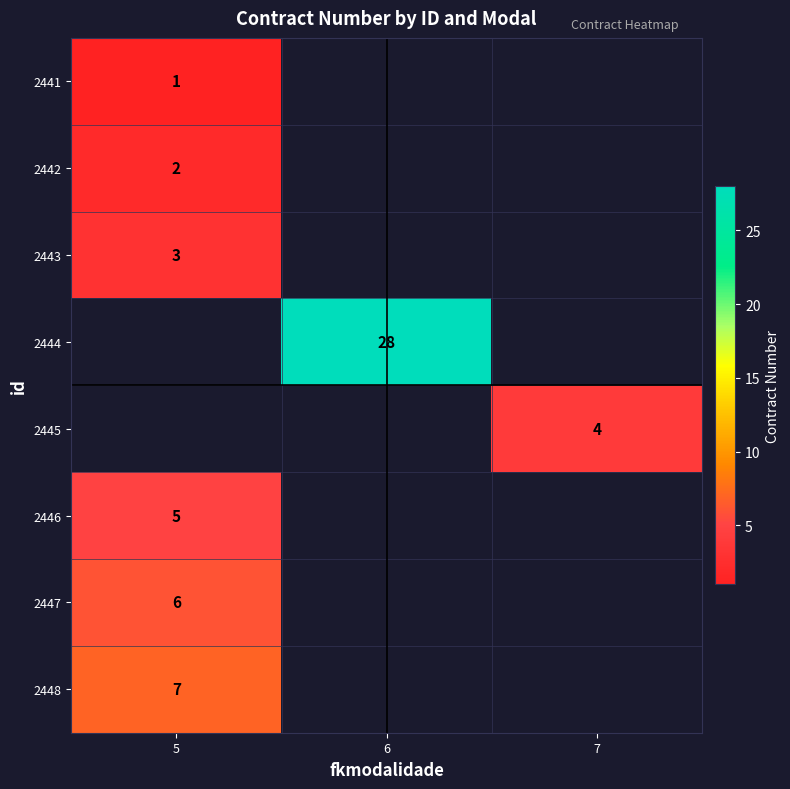

The value of 2442 at 5 is 1. True or false?

False